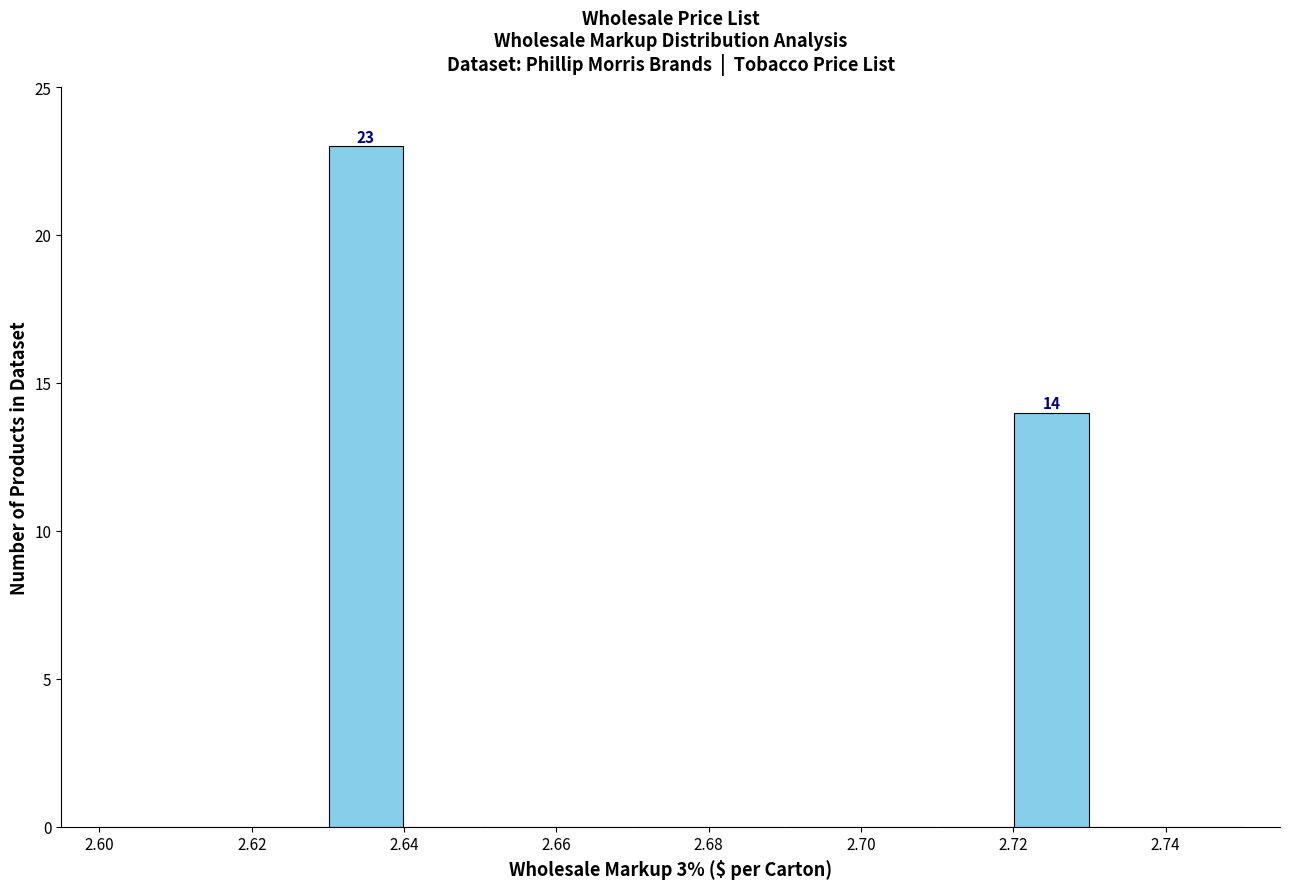

Over which range of the x-axis is the bar tallest?

2.63 to 2.64